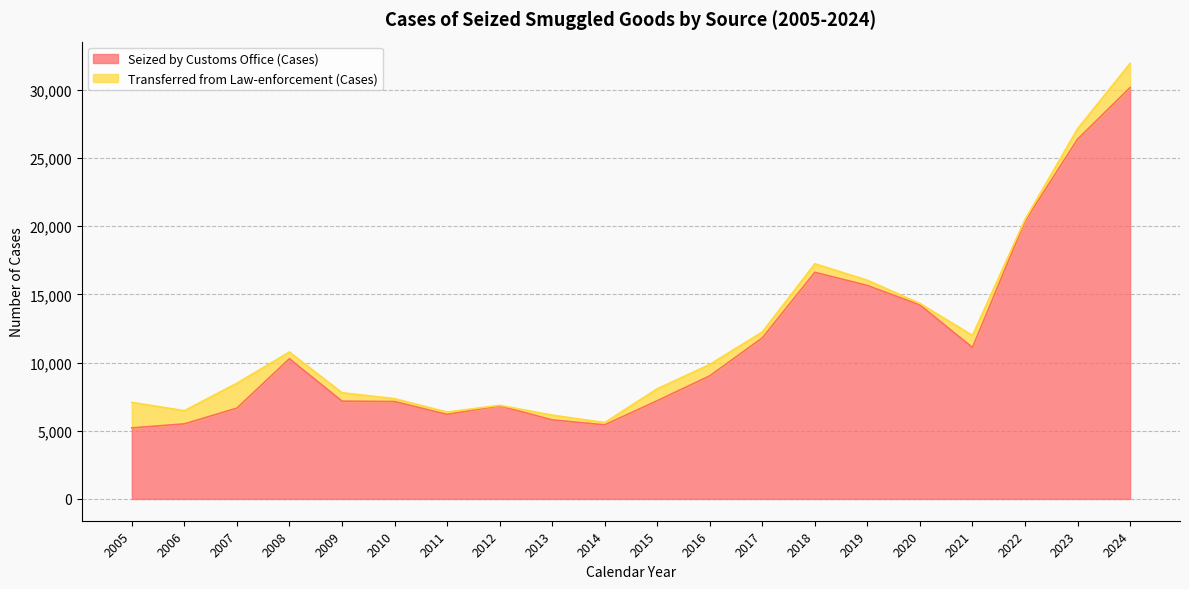

Rank the categories by value from highest to lowest.

2024, 2023, 2022, 2018, 2019, 2020, 2017, 2021, 2008, 2016, 2015, 2009, 2010, 2012, 2007, 2011, 2013, 2006, 2014, 2005